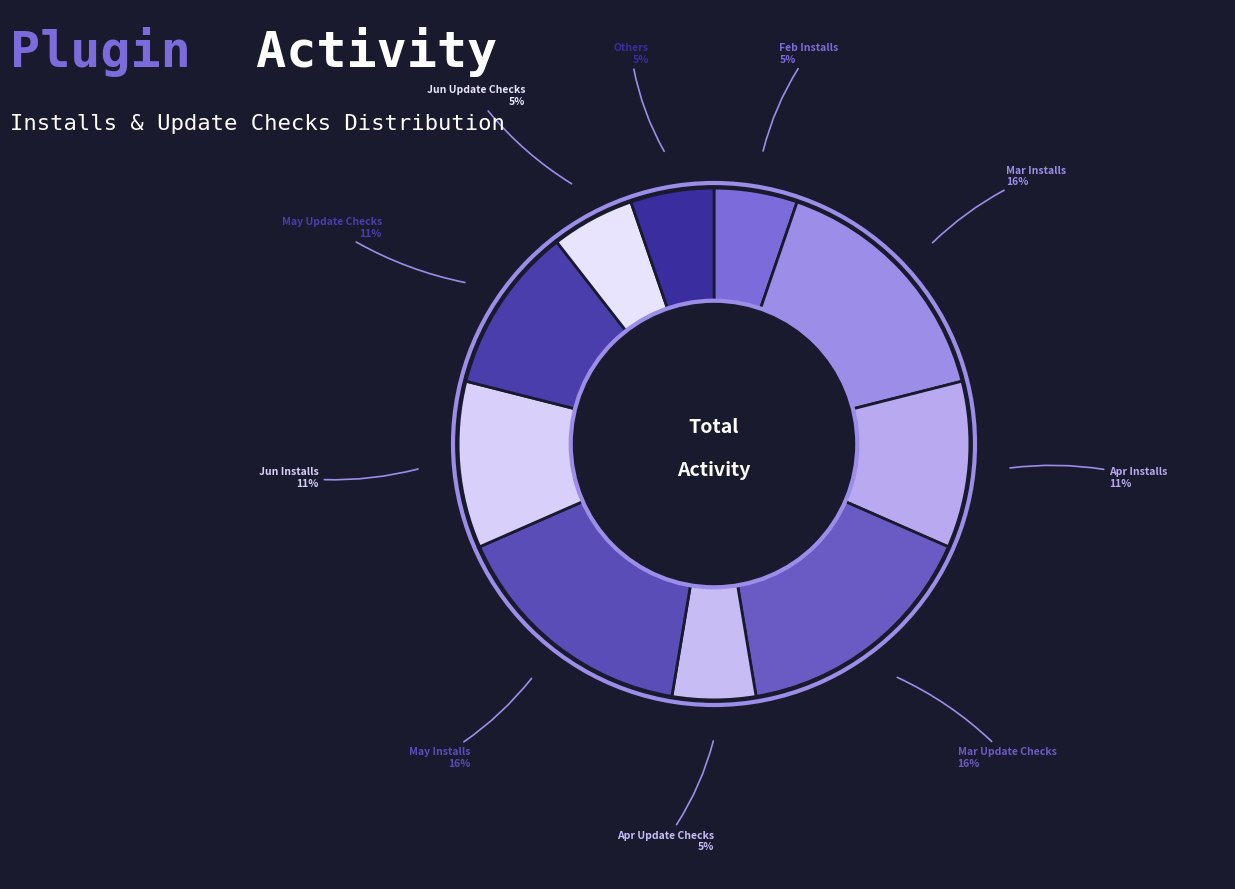

How many slices are in this pie chart?

10